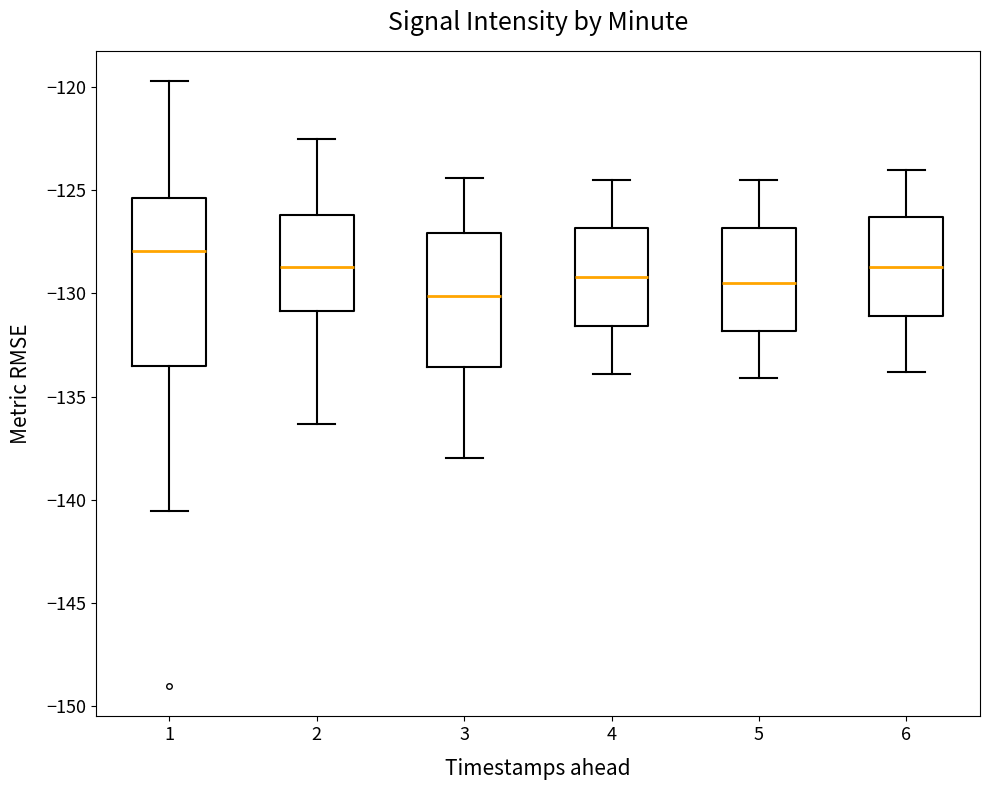

Comparing the boxes themselves (not the whiskers), which one is the tallest?

1